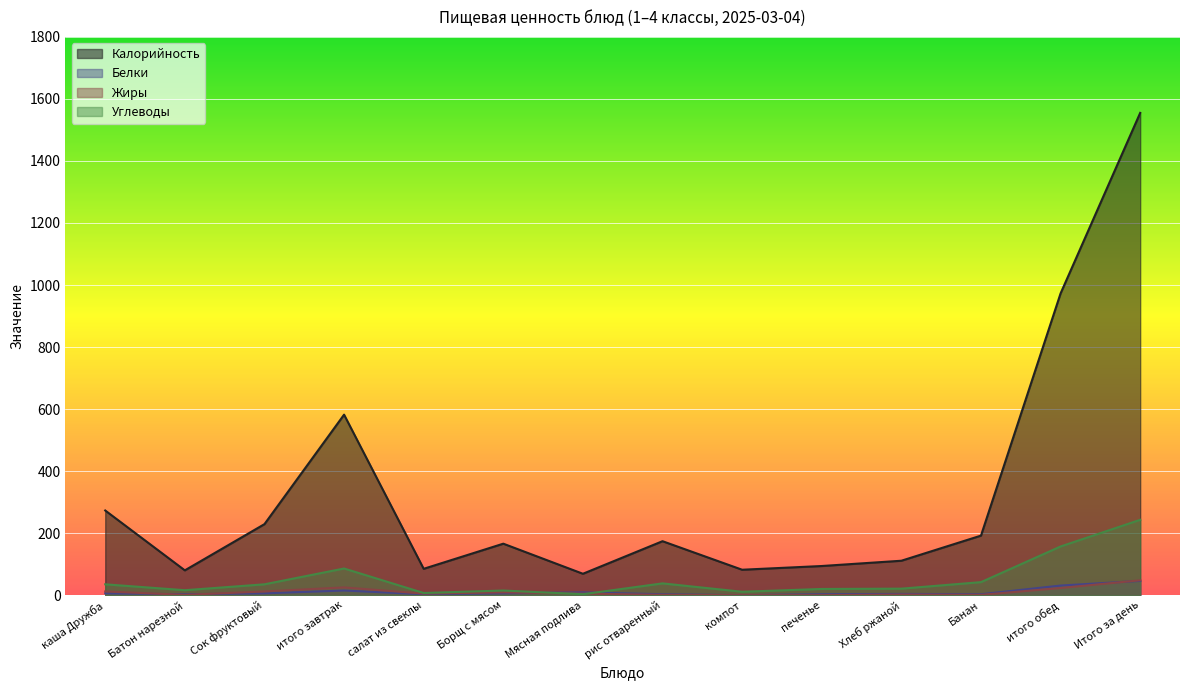

How many lines are shown in the chart?

4